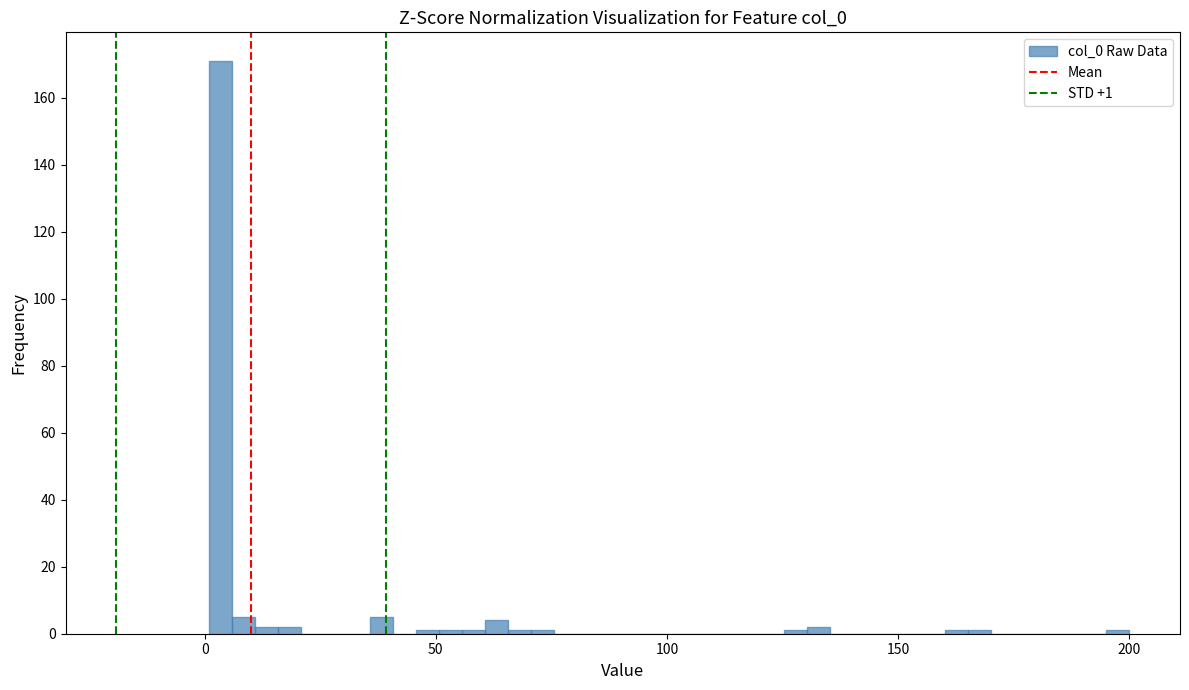

Read against the x-axis, roughly where is the centre of the tallest bar?

5